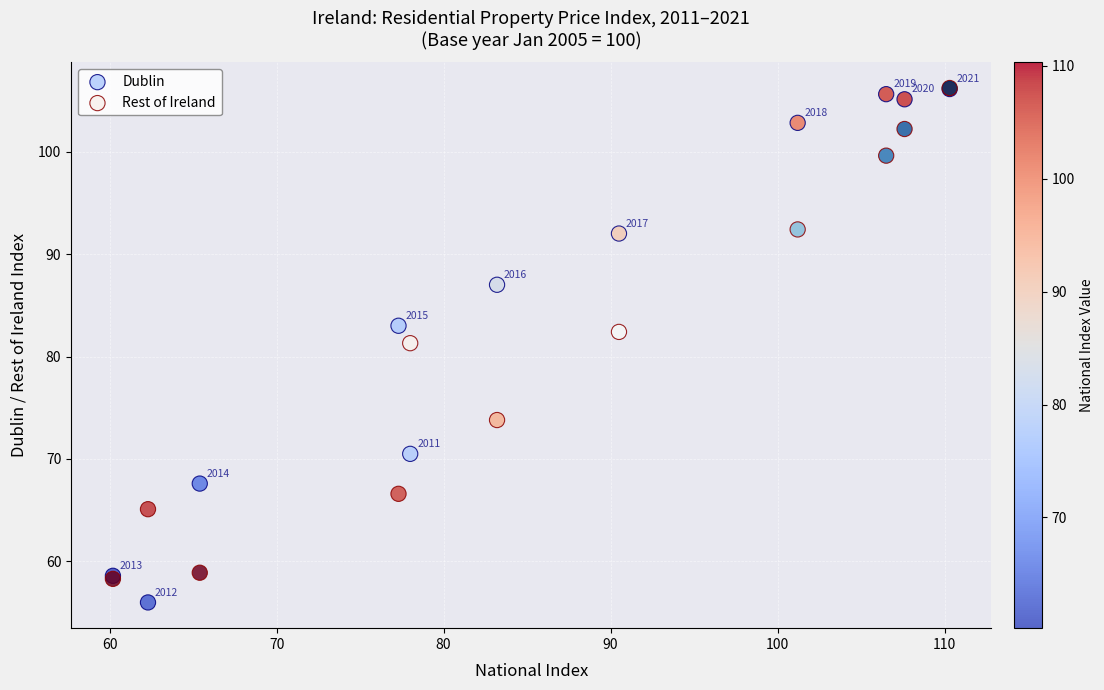

What are all the series names shown in the legend?

Dublin, Rest of Ireland